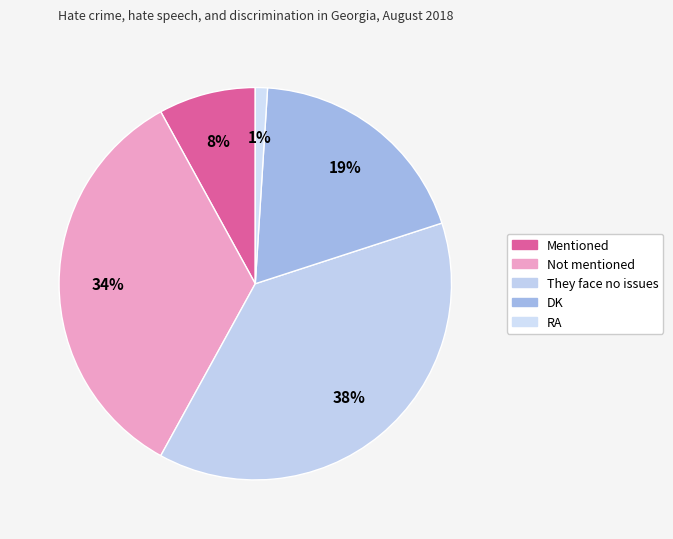

How many slices are in this pie chart?

5